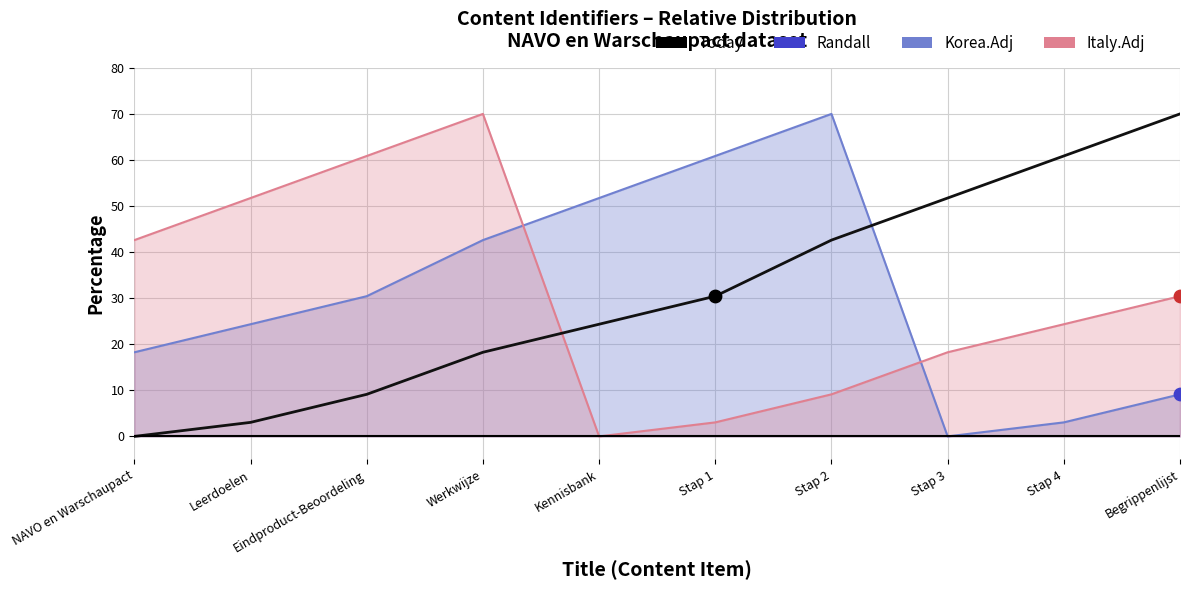

What is the ratio of the value at Leerdoelen to the value at Eindproduct-Beoordeling?

0.3